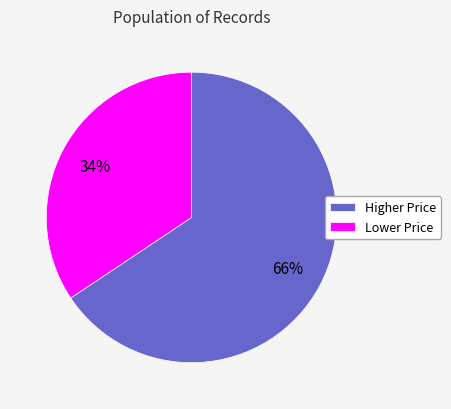

The Lower Price slice represents 34% of the pie. True or false?

True